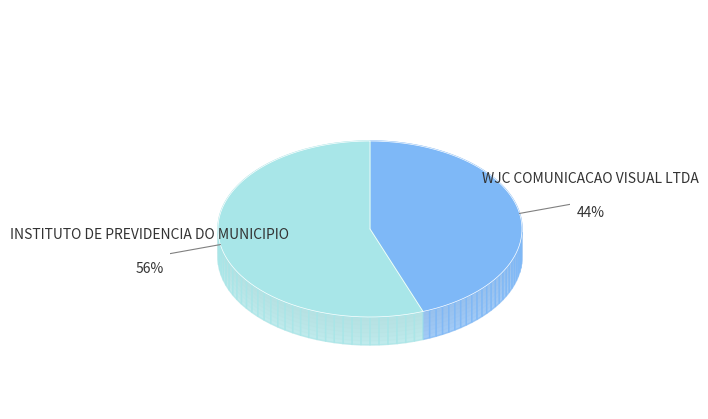

How many segments does this pie chart have?

2